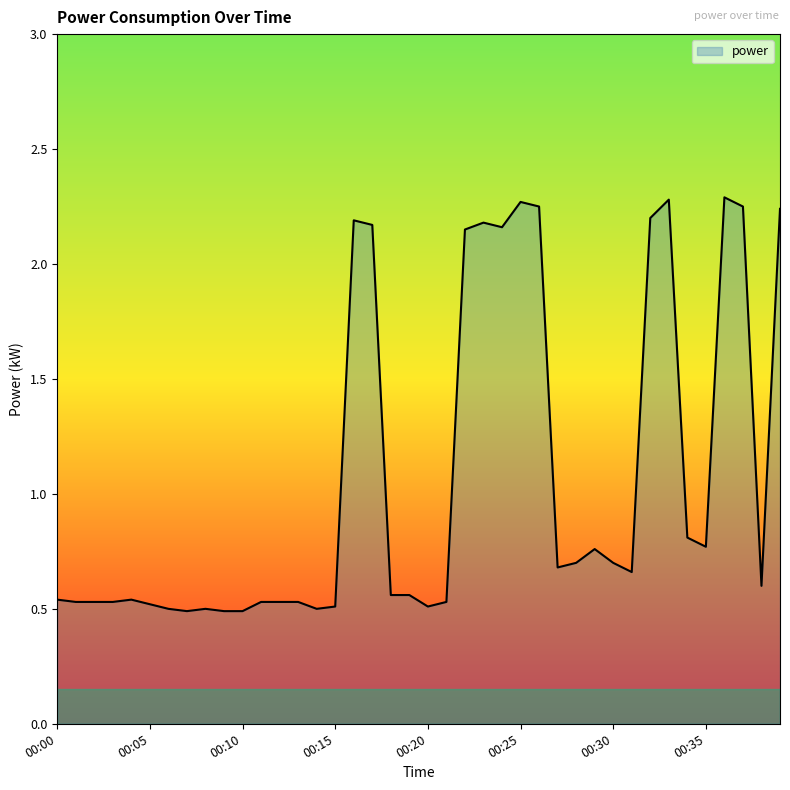

What is the greatest value displayed?

2.3